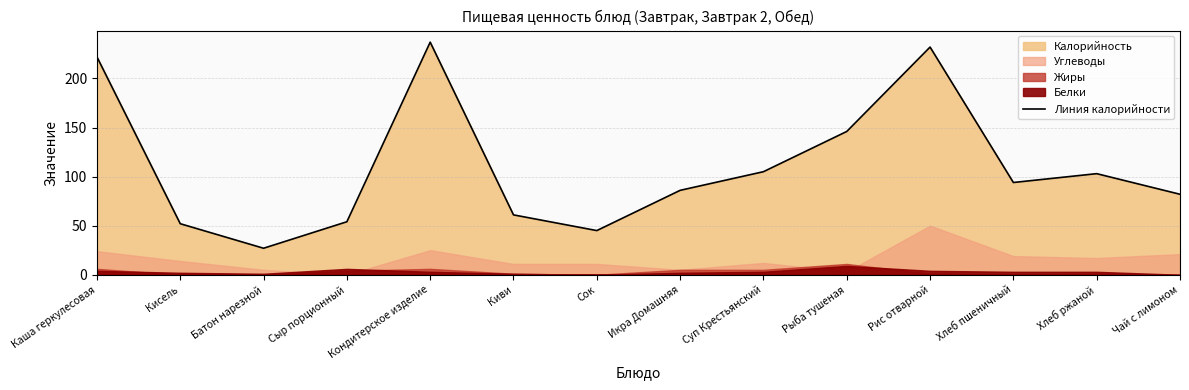

True or false: the data shows 10 at Батон нарезной.

False